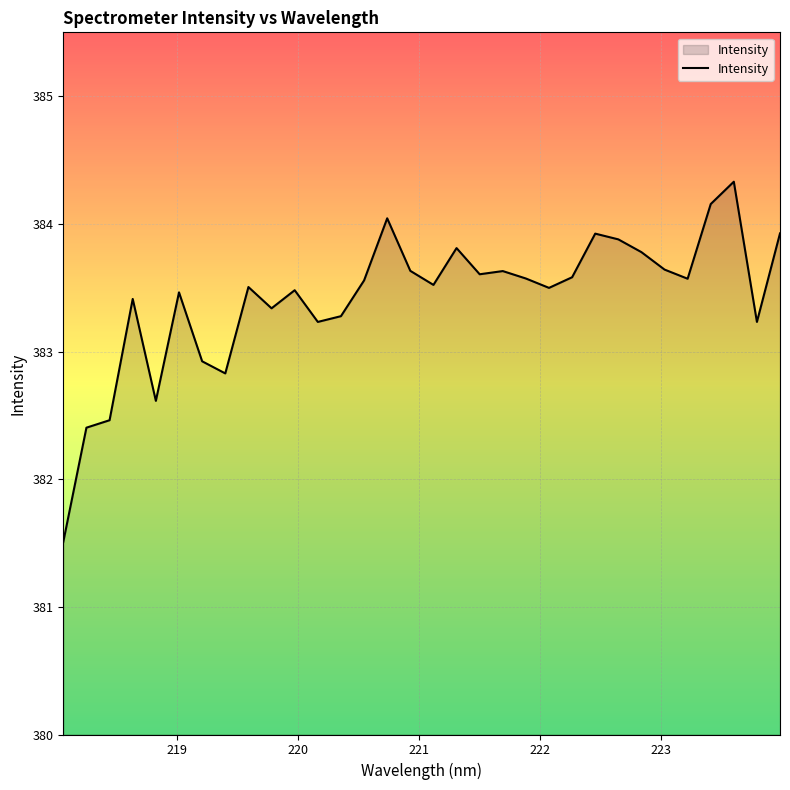

What is the difference between the maximum and minimum values?

2.8